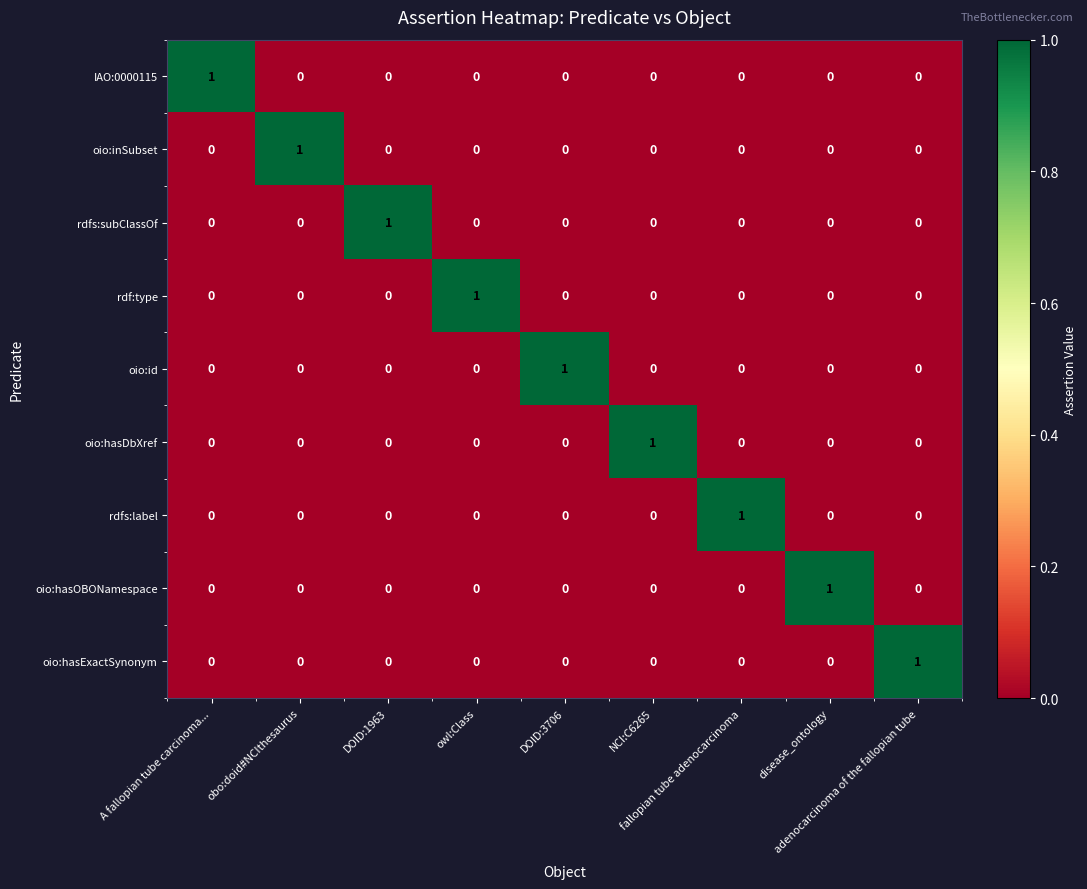

At how many categories does at least one series exceed 0?

9